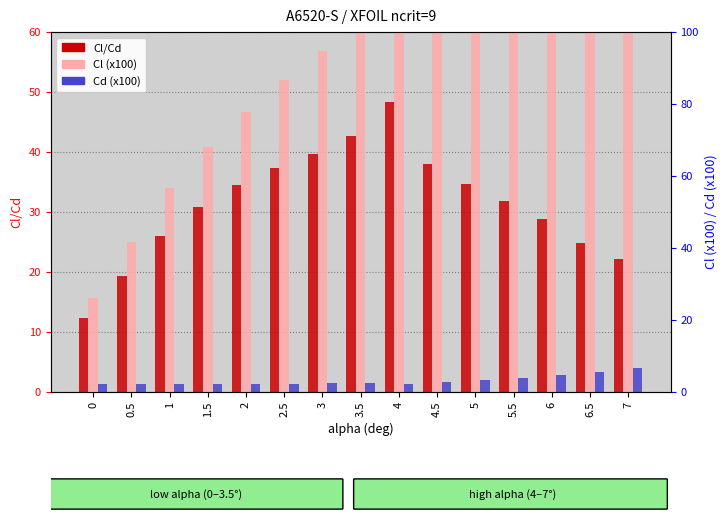

True or false: Cl/Cd has a value of 43.7 at 5.5.

False